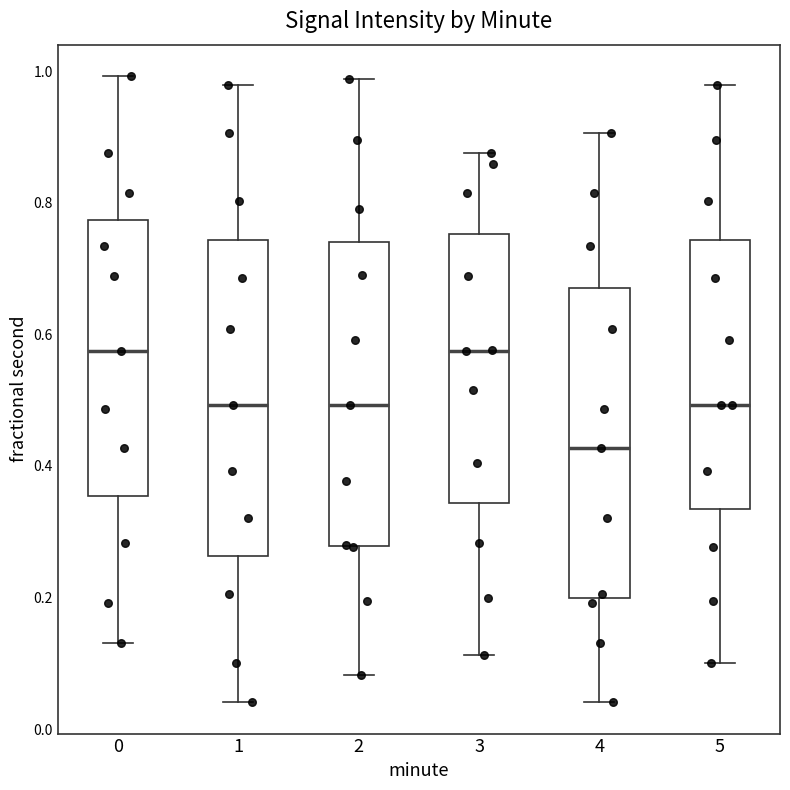

Where does the upper whisker of the box at x = 3 end on the y-axis? The values are not printed on the chart, so give them approximately, as read against the axis.

0.88